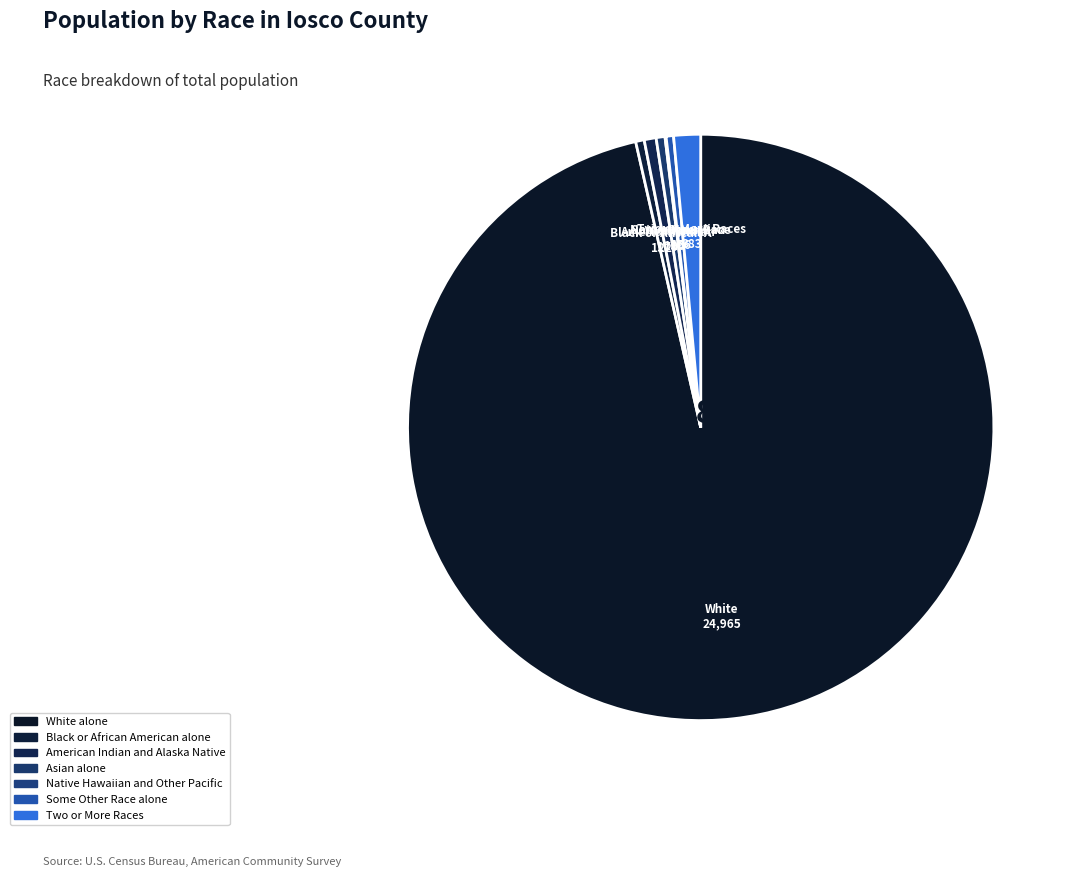

The Some Other Race alone slice represents 0% of the pie. True or false?

True